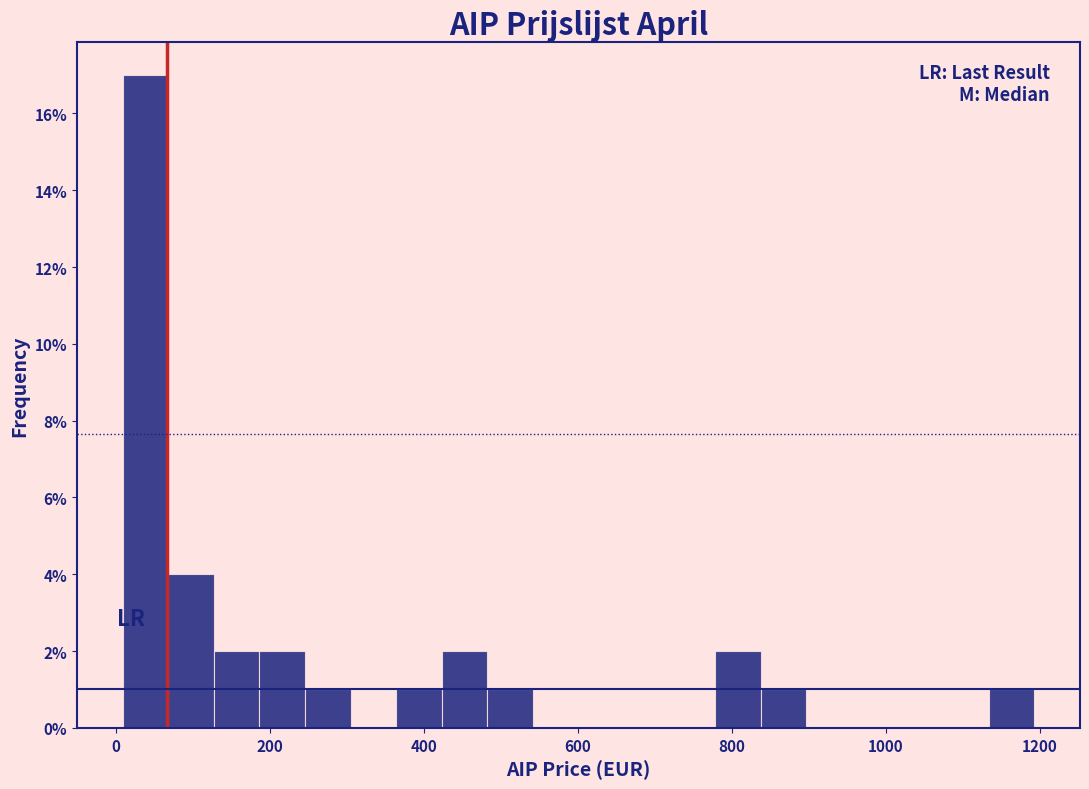

Around what value on the x-axis is the tallest bar? Give the approximate position of its centre, as read against the axis.

40